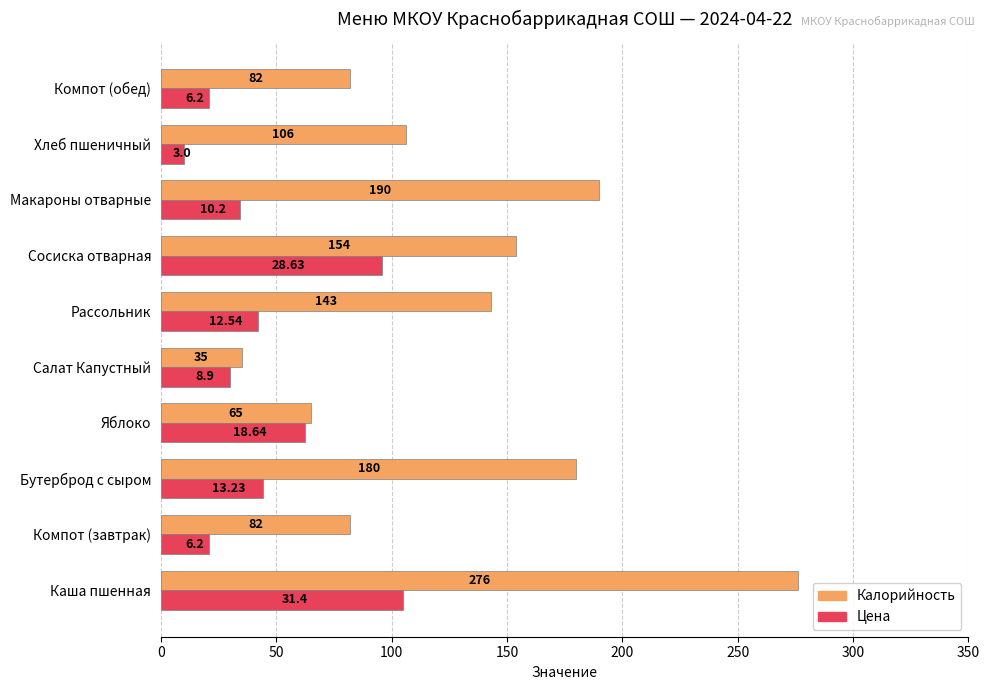

At which label does Калорийность reach its minimum?

Салат Капустный